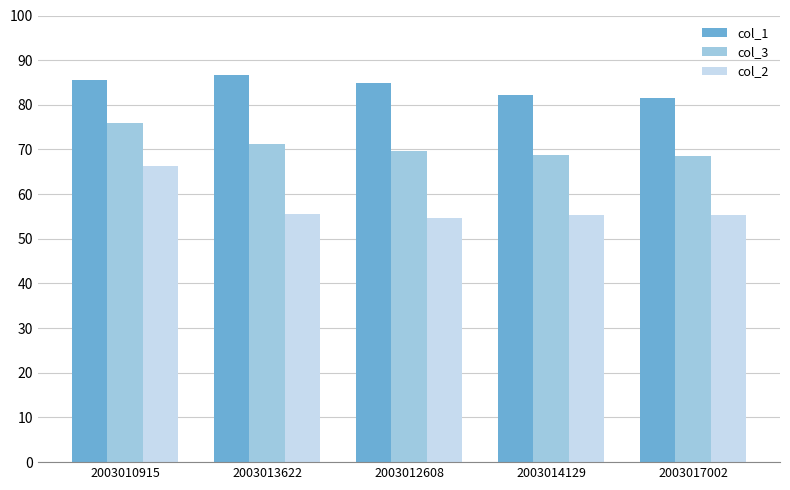

At which category is the sum across all series the highest?

2003010915